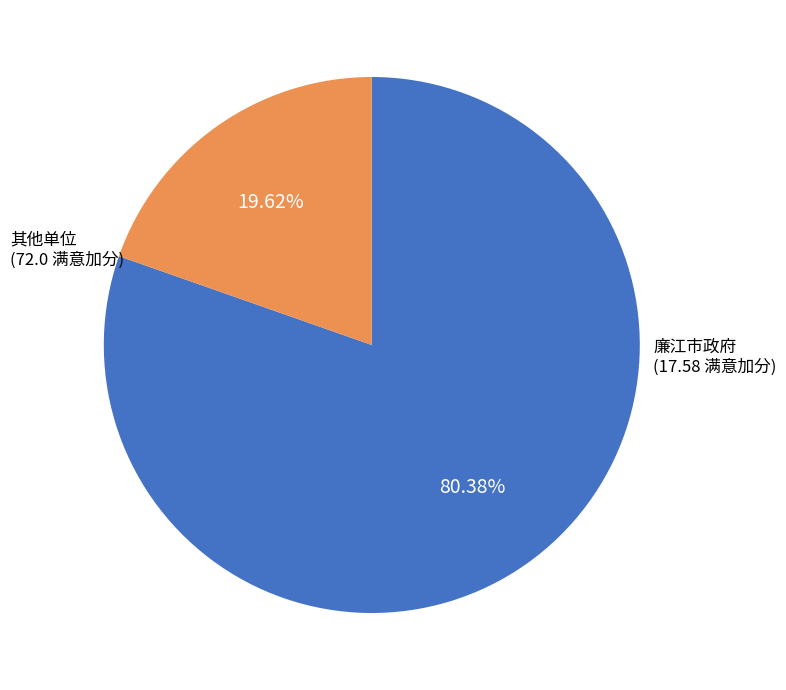

To the nearest percent, what is the average slice percentage?

50%